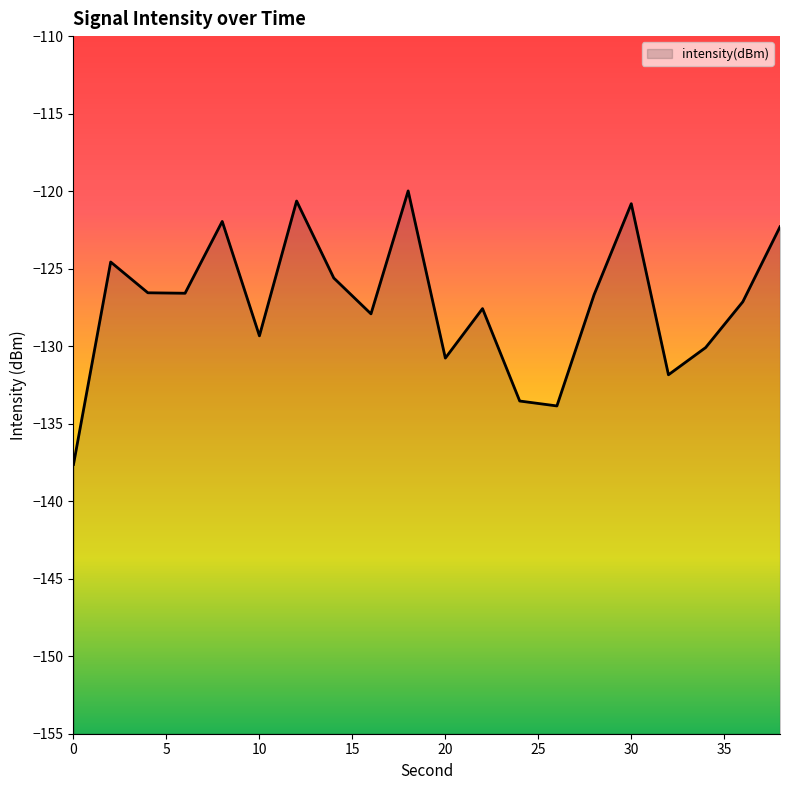

Count the number of categories in the chart.

20